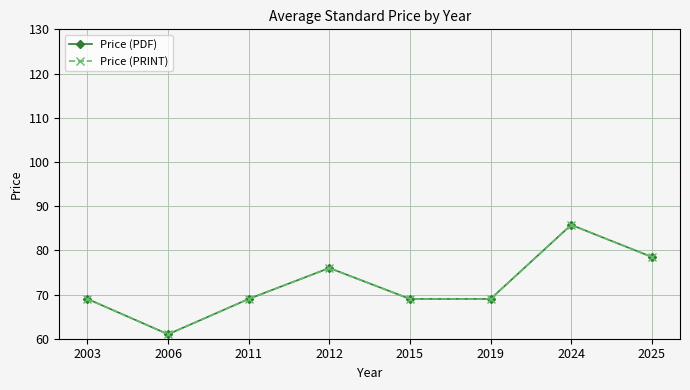

Is this an area chart (filled region under the line)?

No